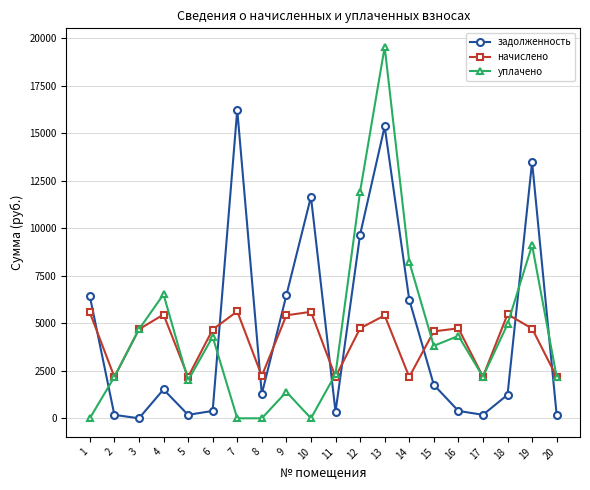

What is the maximum value for начислено?

5631.1